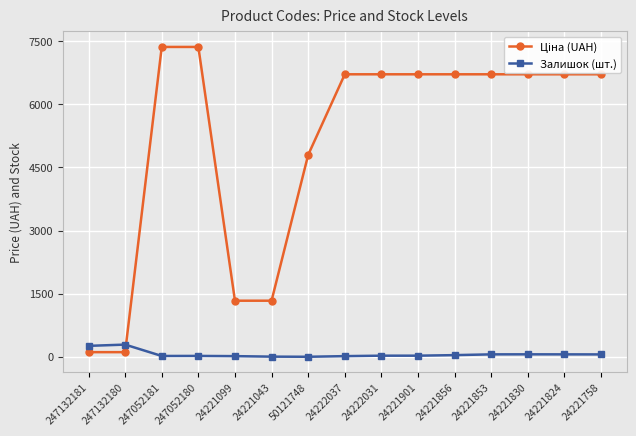

What is the sum of all Залишок (шт.) values?

954.0